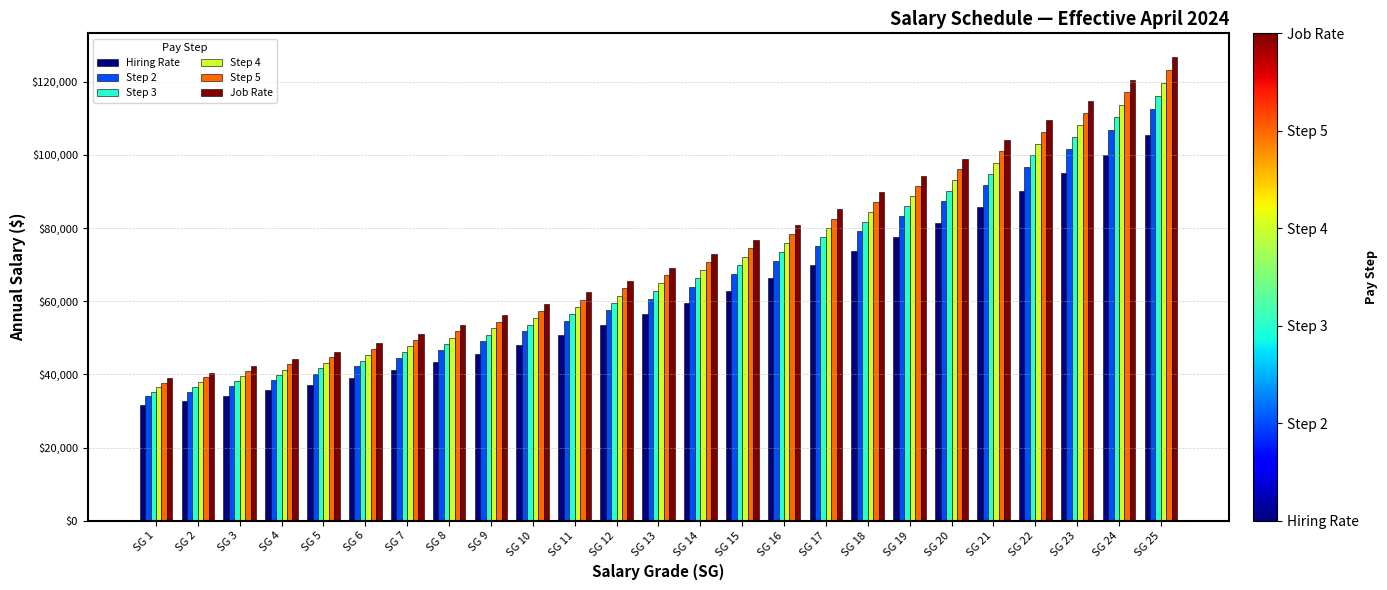

Which series has the largest range (max minus min)?

Job Rate